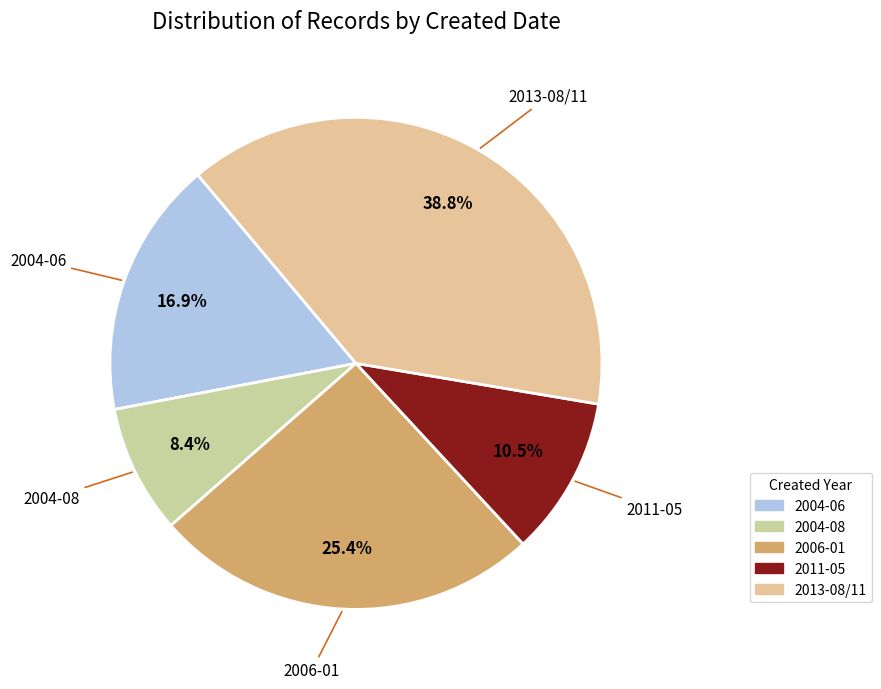

How many slices are in this pie chart?

5